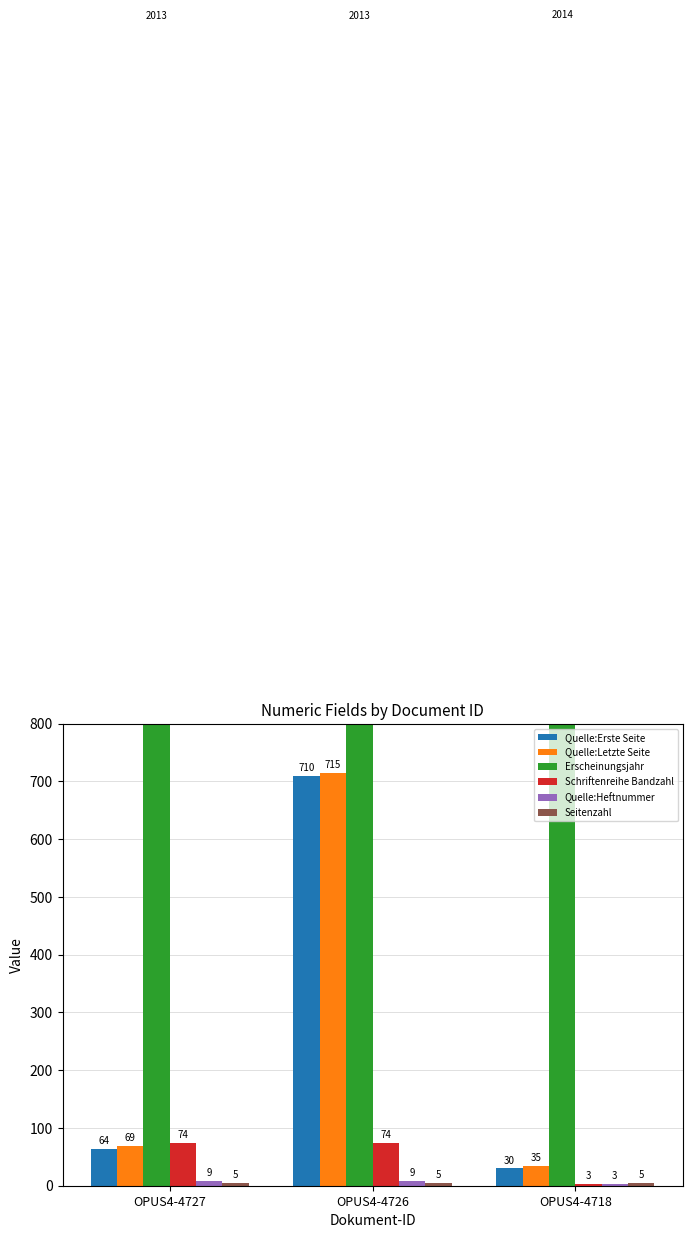

Reading left to right, extract all data points from this chart.

Quelle:Erste Seite: OPUS4-4727=64	OPUS4-4726=710	OPUS4-4718=30
Quelle:Letzte Seite: OPUS4-4727=69	OPUS4-4726=715	OPUS4-4718=35
Erscheinungsjahr: OPUS4-4727=2013	OPUS4-4726=2013	OPUS4-4718=2014
Schriftenreihe Bandzahl: OPUS4-4727=74	OPUS4-4726=74	OPUS4-4718=3
Quelle:Heftnummer: OPUS4-4727=9	OPUS4-4726=9	OPUS4-4718=3
Seitenzahl: OPUS4-4727=5	OPUS4-4726=5	OPUS4-4718=5